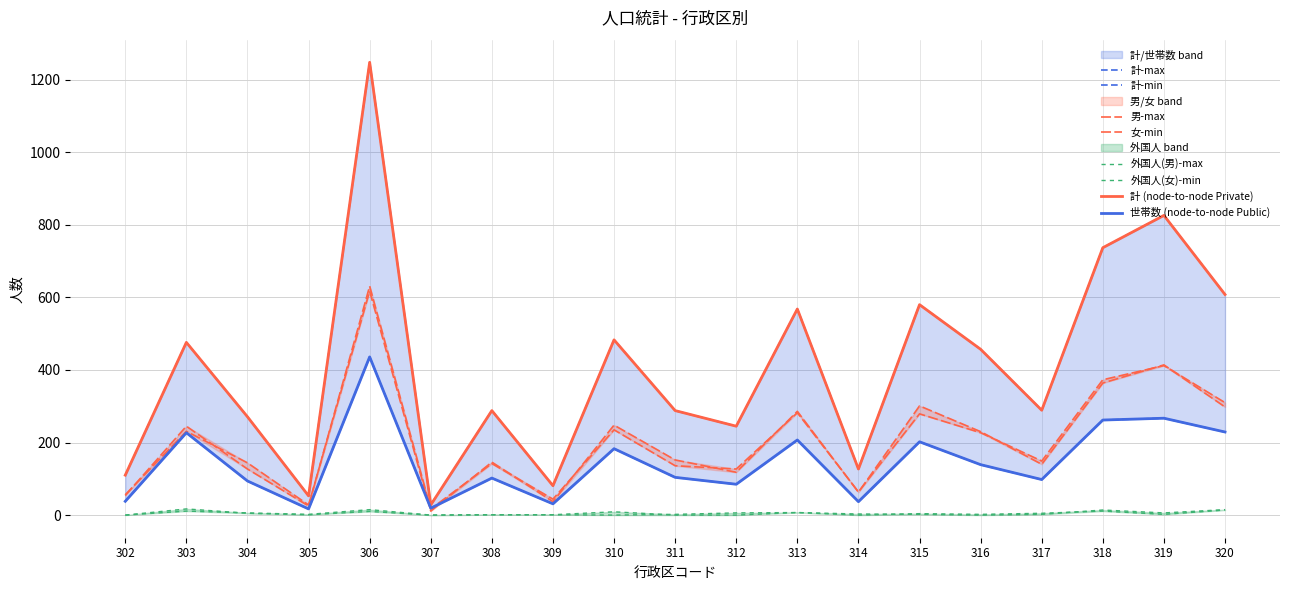

Reading left to right, list all the values displayed in this chart.

男: 54	245	127	25	631	17	142	44	235	136	127	282	64	279	227	149	373	412	310
女: 56	231	144	28	617	11	146	37	248	152	118	286	63	301	230	140	364	414	298
計: 110	476	271	53	1248	28	288	81	483	288	245	568	127	580	457	289	737	826	608
世帯数: 38	227	94	17	436	19	102	31	183	104	85	207	37	202	139	98	262	267	229
うち外国人(男): 0	17	5	1	10	0	1	1	9	0	0	7	3	2	0	2	14	6	15
うち外国人(女): 0	11	6	2	15	0	1	1	0	2	6	7	0	4	2	5	11	2	14